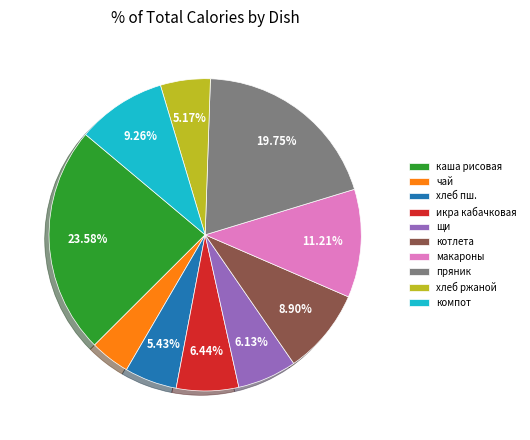

Approximately how many times larger is the value at щи compared to чай?

1.5